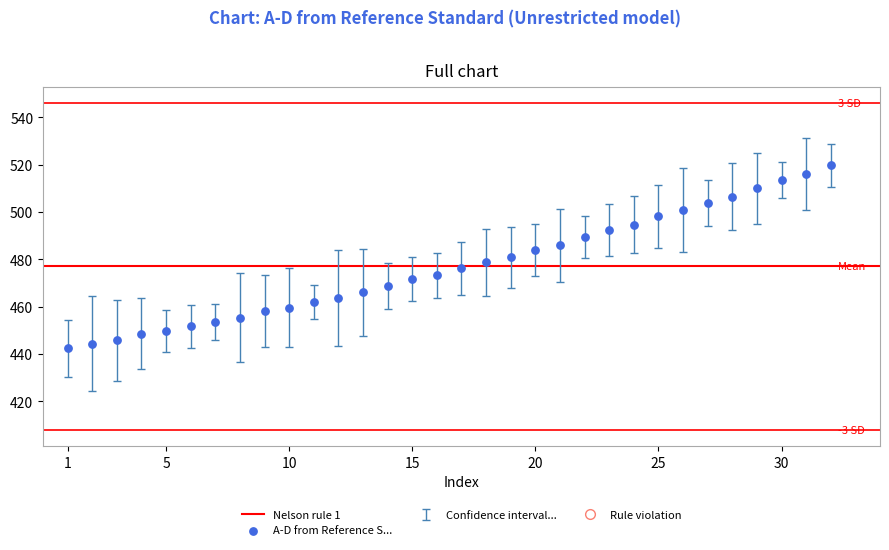

What is the range of X values (max minus min)?

31.0